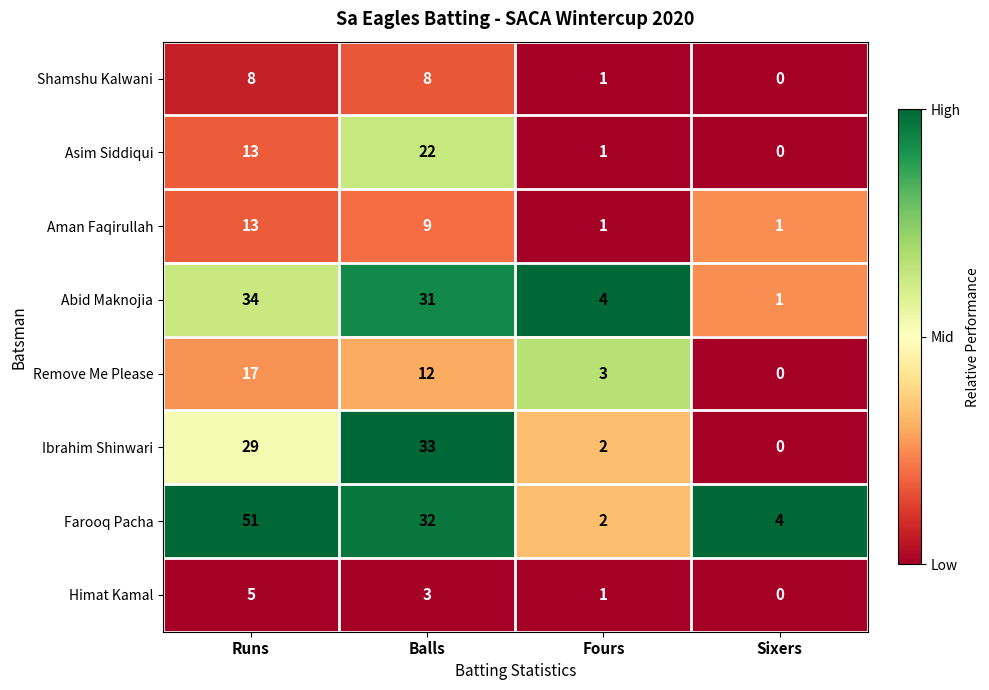

Which series changed the most between Runs and Balls?

Farooq Pacha